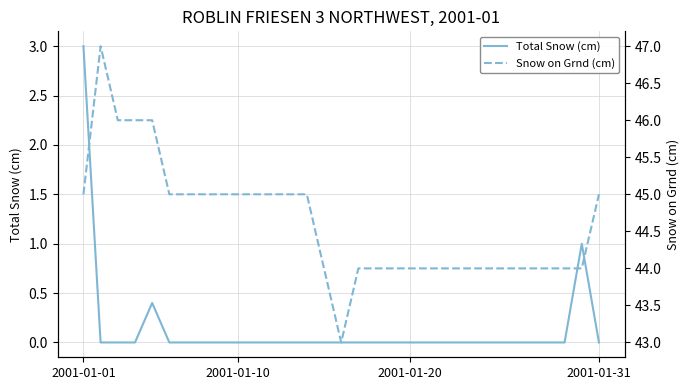

True or false: Total Snow (cm) and Snow on Grnd (cm) intersect in this chart.

False